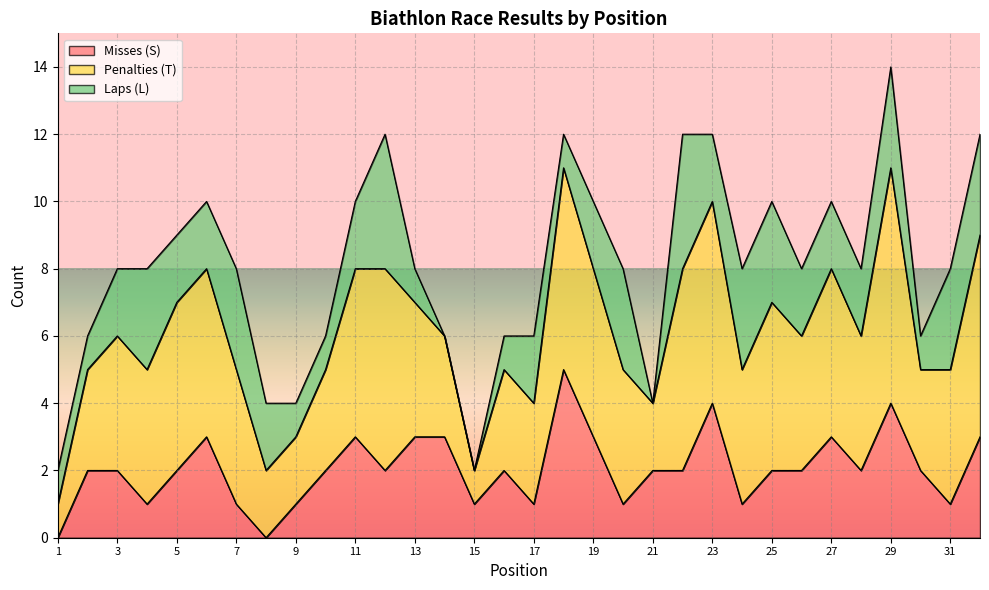

The value of Misses (S) at 7 is 1. True or false?

False